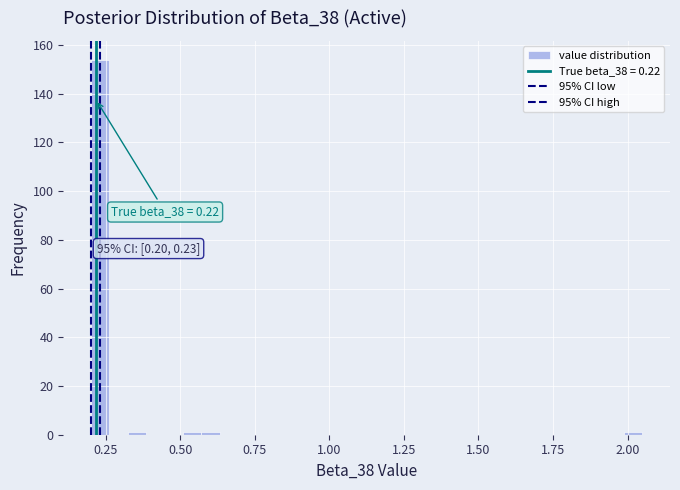

Read against the x-axis, roughly where is the centre of the tallest bar?

0.25